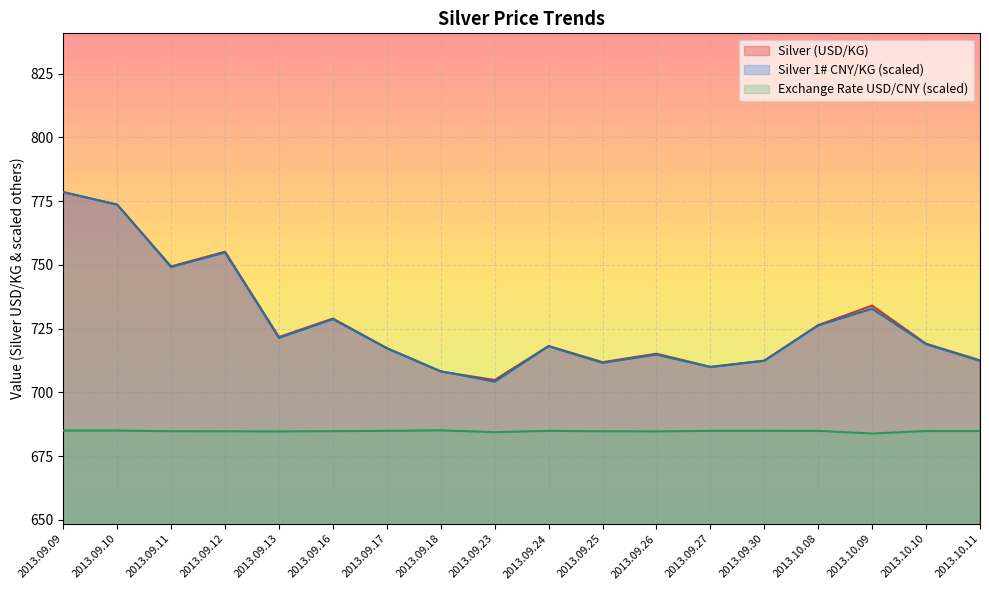

At which label does Silver CNY/KG first exceed 718?

2013.09.09